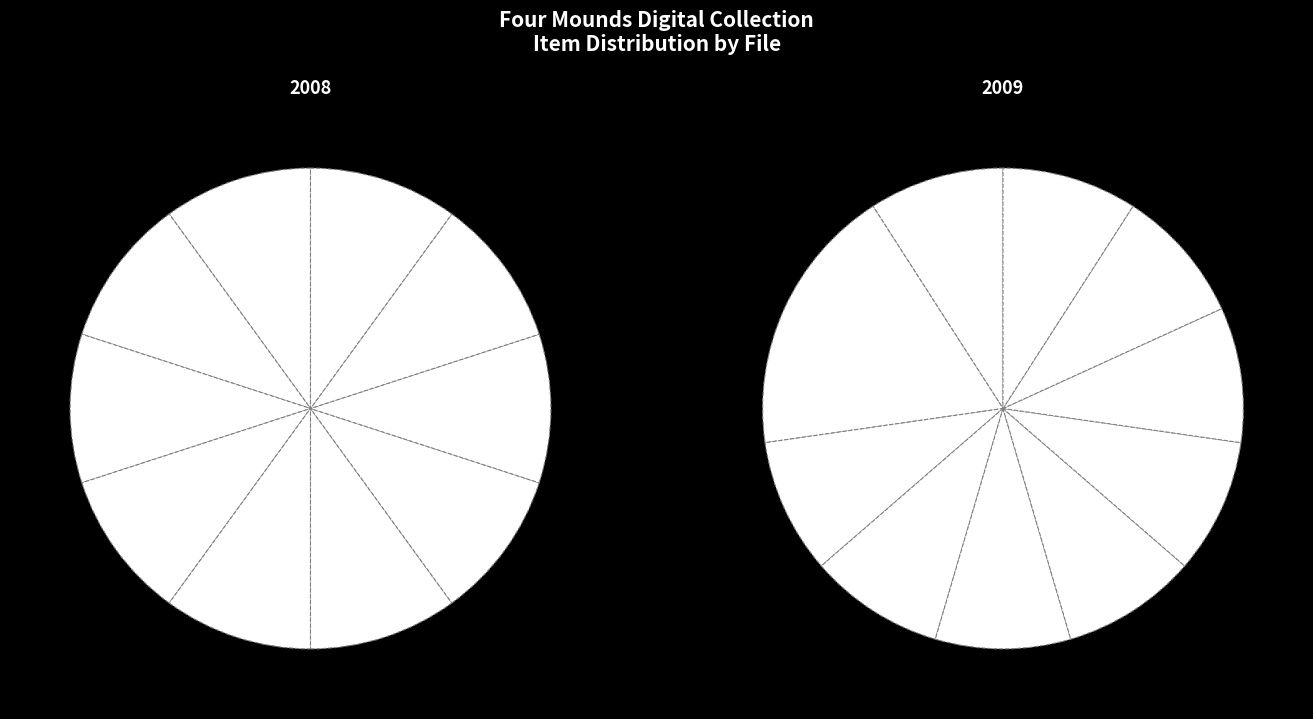

Does Vidie Burden and Norm Kirch represent more than half of the total?

No